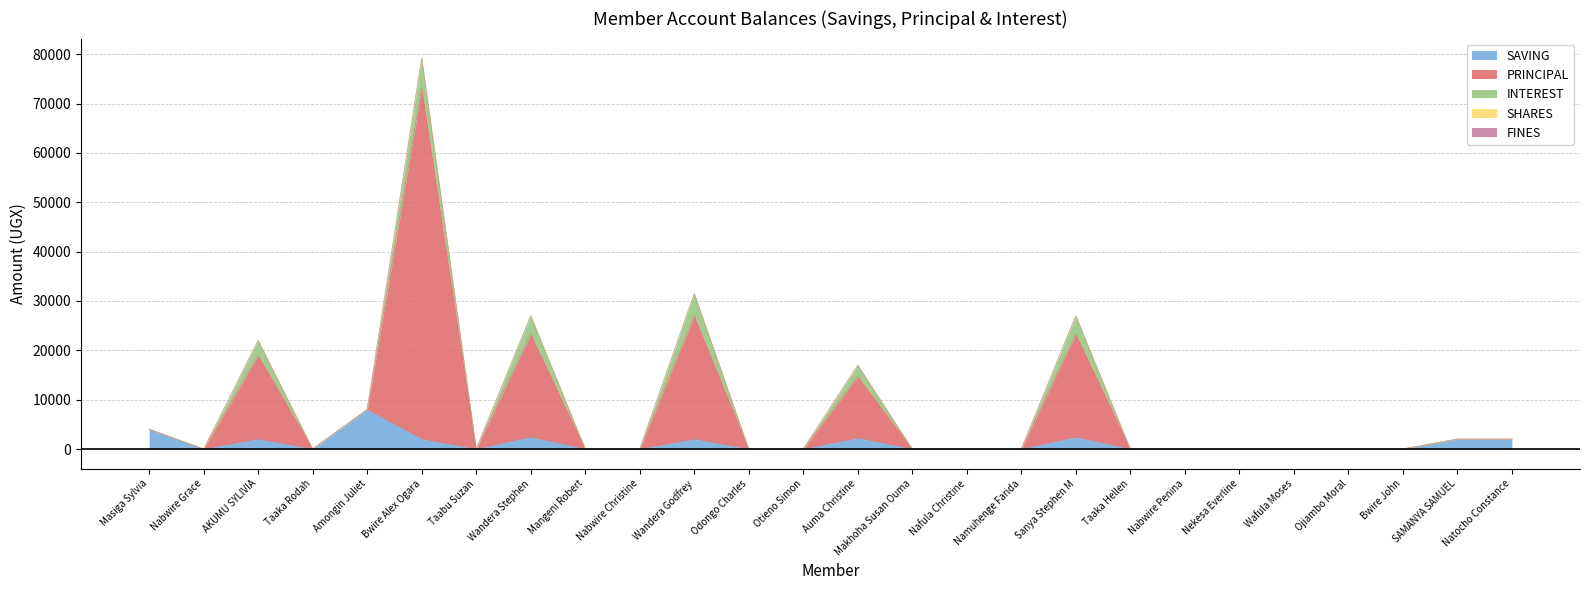

The value of FINES at Otieno Simon is 0. True or false?

True